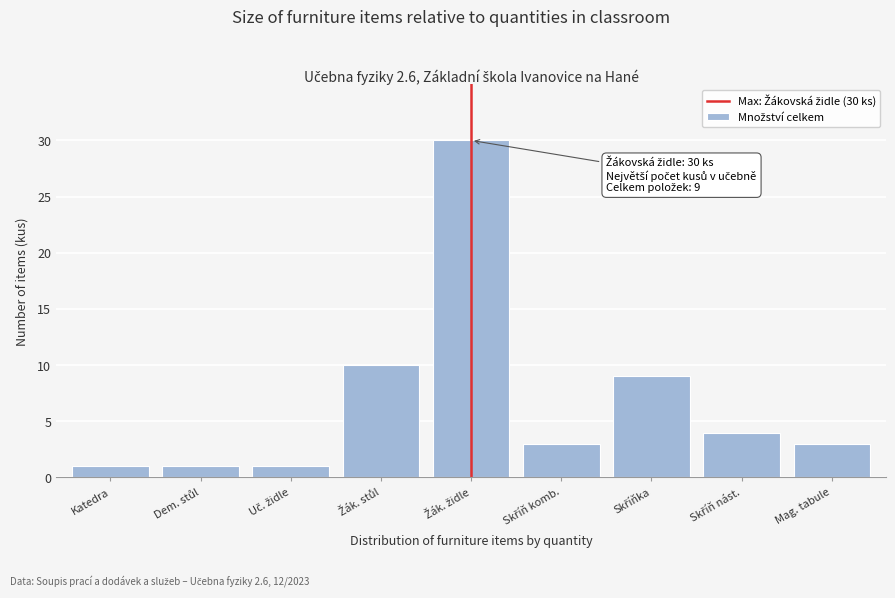

Reading right to left, transcribe all the data shown in this chart.

3	4	9	3	30	10	1	1	1